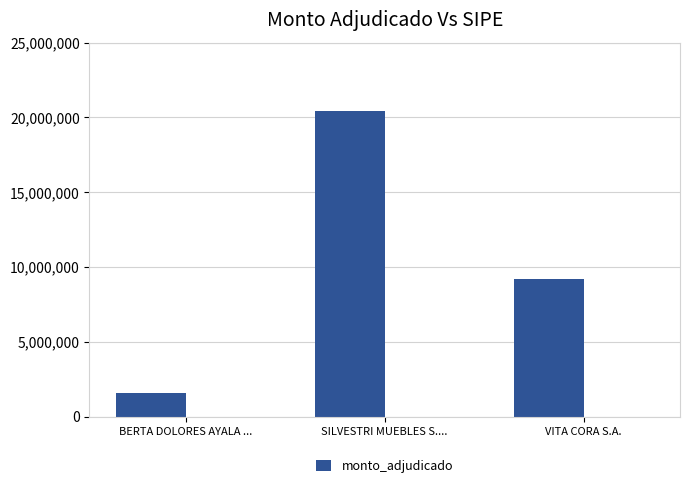

At which label is the value closest to 11015000?

VITA CORA S.A.